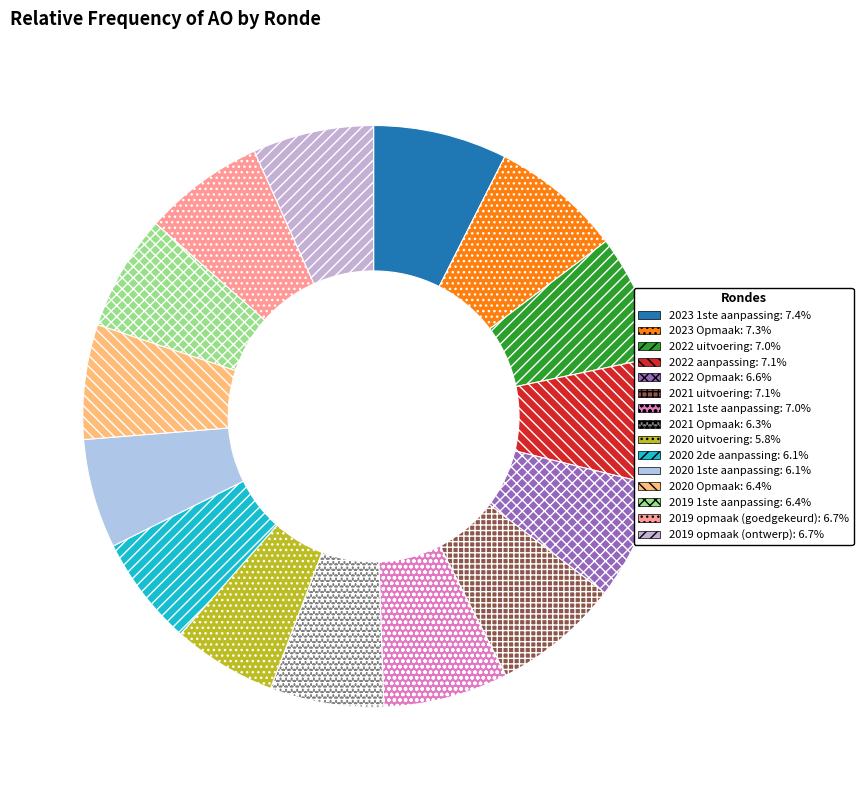

How many slices are in this pie chart?

15